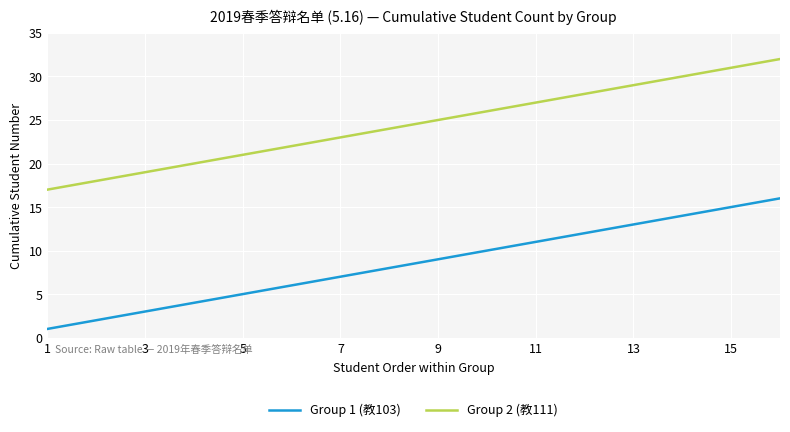

What is the sum of all Group 1 (教103) values?

136